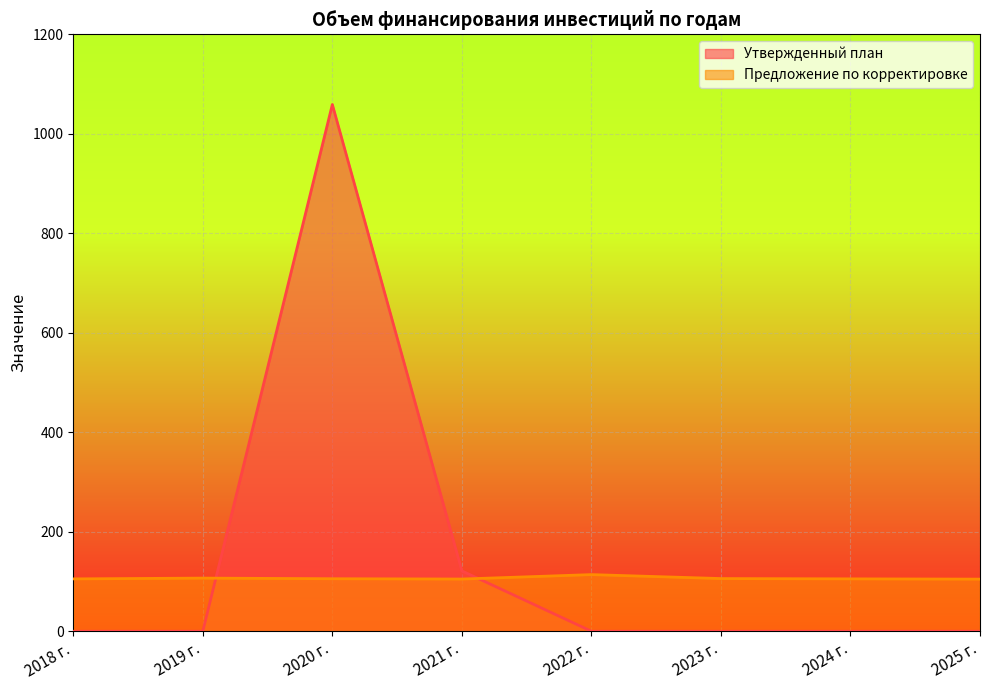

How many lines are shown in the chart?

2